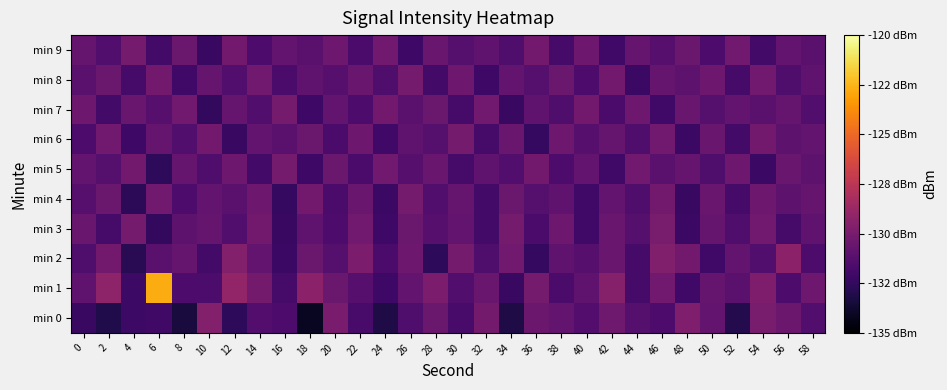

Reading left to right, what are all the values shown in this chart?

min 0: 0=-132.3	2=-133.1	4=-132.2	6=-132.1	8=-133.4	10=-129.6	12=-132.6	14=-131.3	16=-131.6	18=-134.1	20=-129.9	22=-131.7	24=-133.2	26=-131.5	28=-130.5	30=-131.8	32=-130.1	34=-133.2	36=-130.4	38=-130.8	40=-131.4	42=-130.4	44=-131.3	46=-131.5	48=-129.8	50=-130.7	52=-133.0	54=-130.0	56=-130.5	58=-131.4
min 1: 0=-130.9	2=-129.2	4=-132.2	6=-122.8	8=-131.5	10=-131.6	12=-129.0	14=-130.1	16=-131.8	18=-129.3	20=-130.5	22=-131.2	24=-132.1	26=-130.8	28=-129.9	30=-131.4	32=-130.6	34=-132.3	36=-130.1	38=-131.7	40=-130.9	42=-129.5	44=-131.8	46=-130.3	48=-132.0	50=-130.7	52=-131.1	54=-129.8	56=-131.6	58=-130.4
min 2: 0=-131.5	2=-130.2	4=-132.8	6=-131.1	8=-130.7	10=-131.9	12=-129.6	14=-130.8	16=-132.2	18=-130.5	20=-131.3	22=-129.9	24=-131.7	26=-130.4	28=-132.6	30=-130.1	32=-131.5	34=-130.3	36=-132.4	38=-130.9	40=-131.2	42=-130.6	44=-131.8	46=-129.7	48=-130.2	50=-132.0	52=-130.8	54=-131.4	56=-129.3	58=-131.6
min 3: 0=-130.6	2=-131.8	4=-130.1	6=-132.5	8=-131.0	10=-130.7	12=-131.4	14=-130.2	16=-132.3	18=-130.9	20=-131.6	22=-130.3	24=-132.1	26=-130.5	28=-131.2	30=-130.8	32=-131.9	34=-130.1	36=-131.7	38=-130.4	40=-132.0	42=-130.6	44=-131.3	46=-130.0	48=-132.2	50=-130.7	52=-131.5	54=-130.3	56=-131.8	58=-130.9
min 4: 0=-131.2	2=-130.5	4=-132.7	6=-130.3	8=-131.6	10=-130.8	12=-131.1	14=-130.4	16=-132.4	18=-130.2	20=-131.7	22=-130.6	24=-132.2	26=-130.1	28=-131.4	30=-130.7	32=-131.9	34=-130.5	36=-131.3	38=-130.9	40=-132.0	42=-130.8	44=-131.5	46=-130.2	48=-132.3	50=-130.6	52=-131.8	54=-130.4	56=-131.0	58=-130.7
min 5: 0=-130.8	2=-131.3	4=-130.2	6=-132.6	8=-130.7	10=-131.5	12=-130.4	14=-131.9	16=-130.1	18=-132.1	20=-130.5	22=-131.7	24=-130.3	26=-131.2	28=-130.6	30=-131.8	32=-130.9	34=-131.4	36=-130.2	38=-131.6	40=-130.8	42=-132.0	44=-130.3	46=-131.1	48=-130.7	50=-131.5	52=-130.4	54=-132.2	56=-130.6	58=-131.0
min 6: 0=-131.6	2=-130.3	4=-132.1	6=-130.7	8=-131.4	10=-130.2	12=-132.3	14=-130.8	16=-131.1	18=-130.5	20=-131.7	22=-130.4	24=-132.0	26=-130.9	28=-131.3	30=-130.1	32=-131.8	34=-130.6	36=-132.4	38=-130.4	40=-131.2	42=-130.7	44=-131.5	46=-130.3	48=-132.2	50=-130.6	52=-131.9	54=-130.2	56=-131.0	58=-130.8
min 7: 0=-130.4	2=-131.9	4=-130.6	6=-131.2	8=-130.3	10=-132.5	12=-130.7	14=-131.4	16=-130.1	18=-132.1	20=-130.8	22=-131.6	24=-130.2	26=-131.1	28=-130.5	30=-131.8	32=-130.3	34=-132.3	36=-130.9	38=-131.5	40=-130.2	42=-131.7	44=-130.4	46=-132.0	48=-130.6	50=-131.3	52=-130.8	54=-131.1	56=-130.7	58=-131.4
min 8: 0=-131.1	2=-130.5	4=-131.8	6=-130.2	8=-132.0	10=-130.7	12=-131.4	14=-130.3	16=-131.7	18=-130.9	20=-131.2	22=-130.6	24=-131.5	26=-130.1	28=-131.9	30=-130.4	32=-132.1	34=-130.8	36=-131.3	38=-130.5	40=-131.6	42=-130.2	44=-132.2	46=-130.7	48=-131.0	50=-130.4	52=-131.8	54=-130.3	56=-131.5	58=-130.9
min 9: 0=-130.7	2=-131.4	4=-130.1	6=-131.9	8=-130.5	10=-132.3	12=-130.2	14=-131.6	16=-130.8	18=-131.1	20=-130.4	22=-131.7	24=-130.3	26=-132.1	28=-130.6	30=-131.3	32=-130.9	34=-131.5	36=-130.2	38=-131.8	40=-130.4	42=-132.0	44=-130.7	46=-131.2	48=-130.5	50=-131.6	52=-130.3	54=-131.9	56=-130.8	58=-131.1